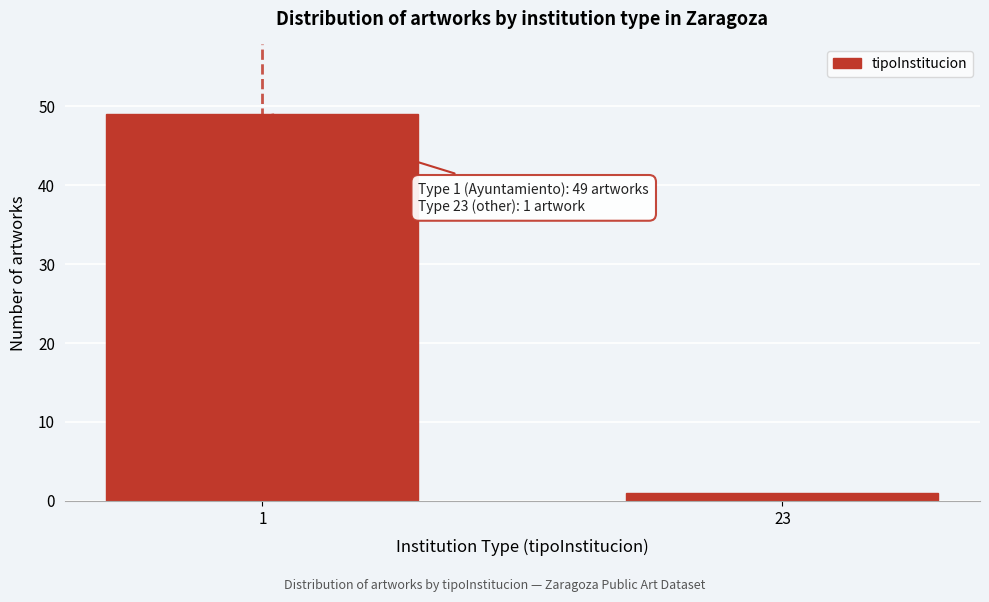

Reading left to right, list all the values displayed in this chart.

49	1